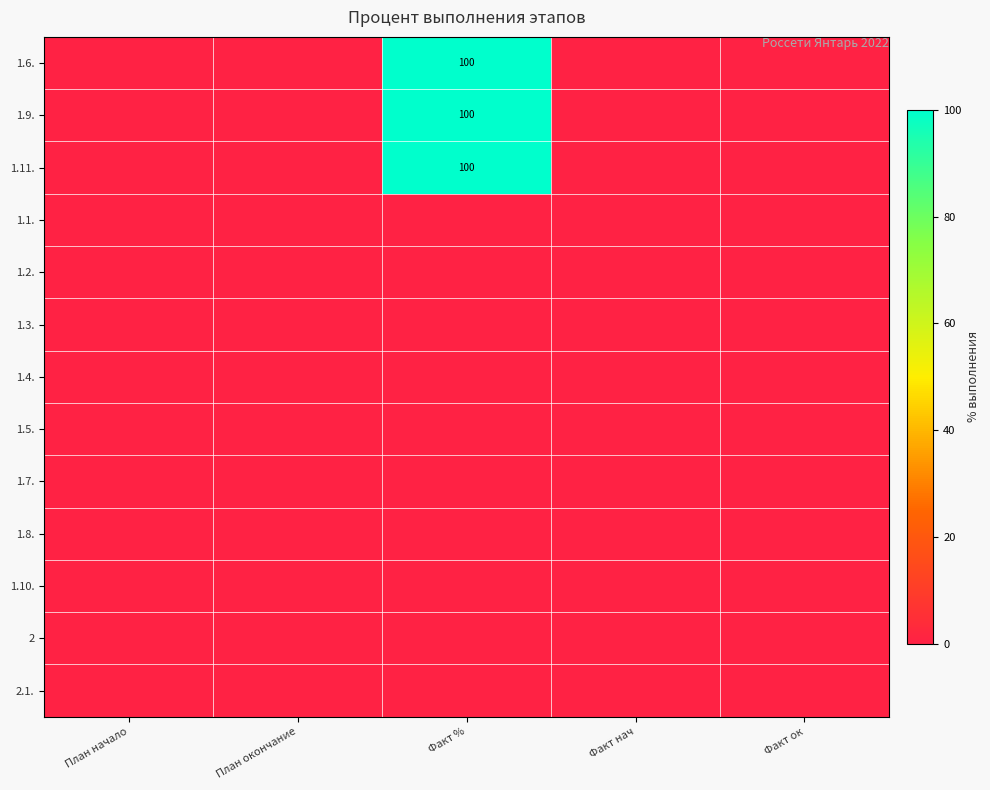

How many series are shown in this chart?

13